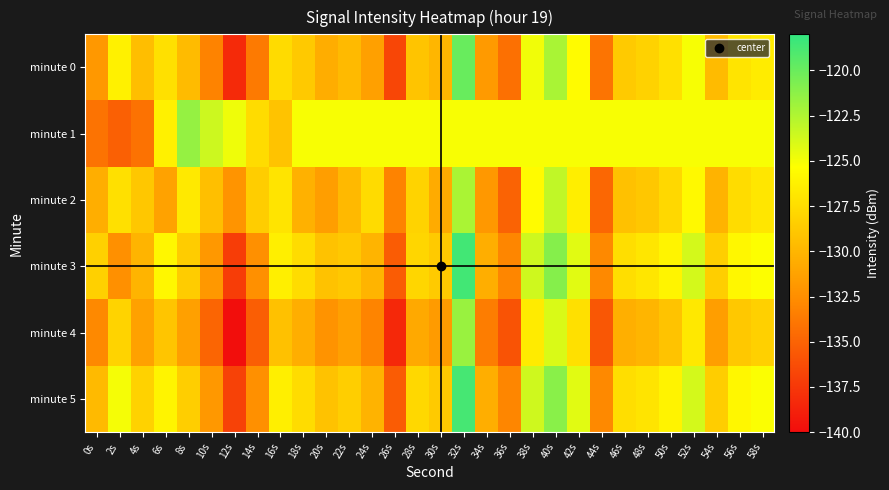

How many categories are shown in the chart?

30